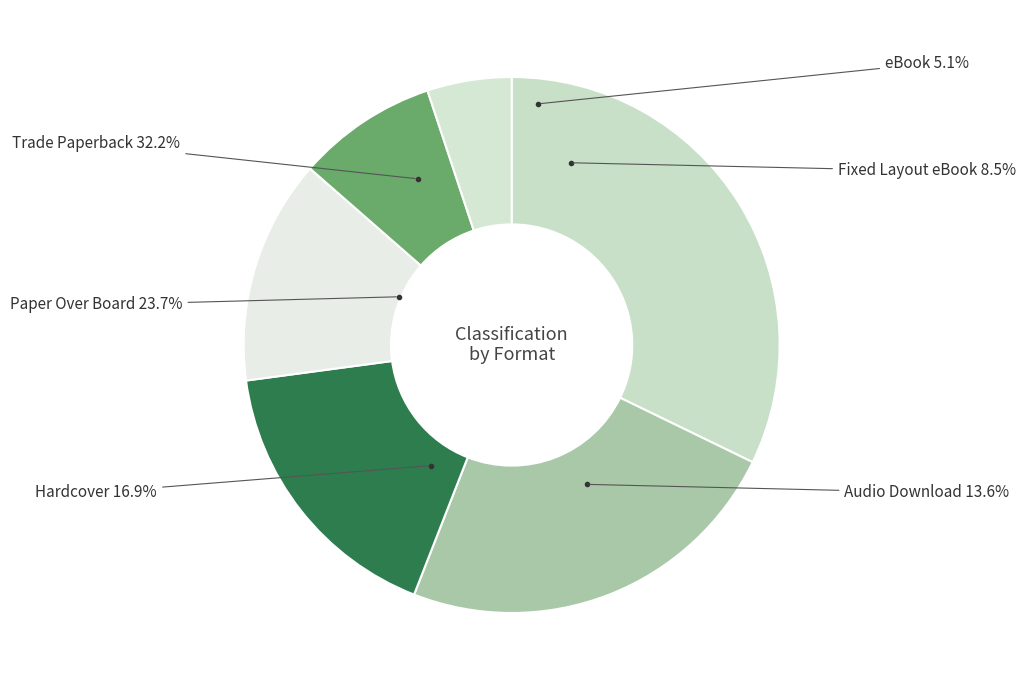

Is it true that Fixed Layout eBook is 20% of the pie?

False